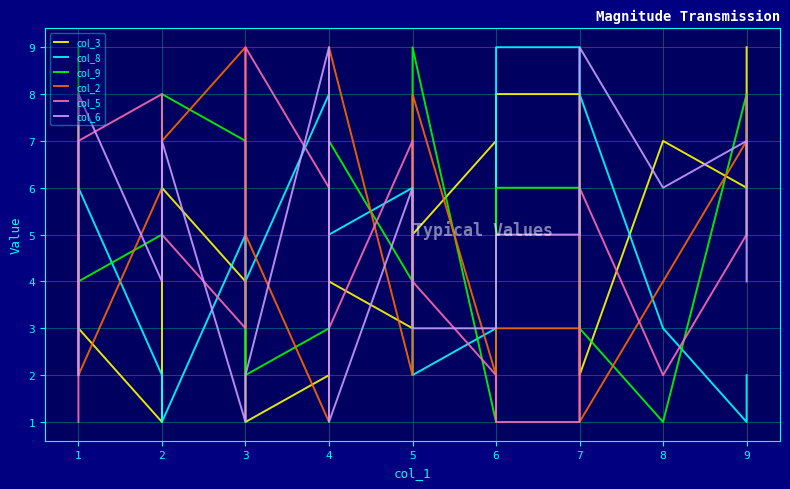

What is the smallest value displayed?

1